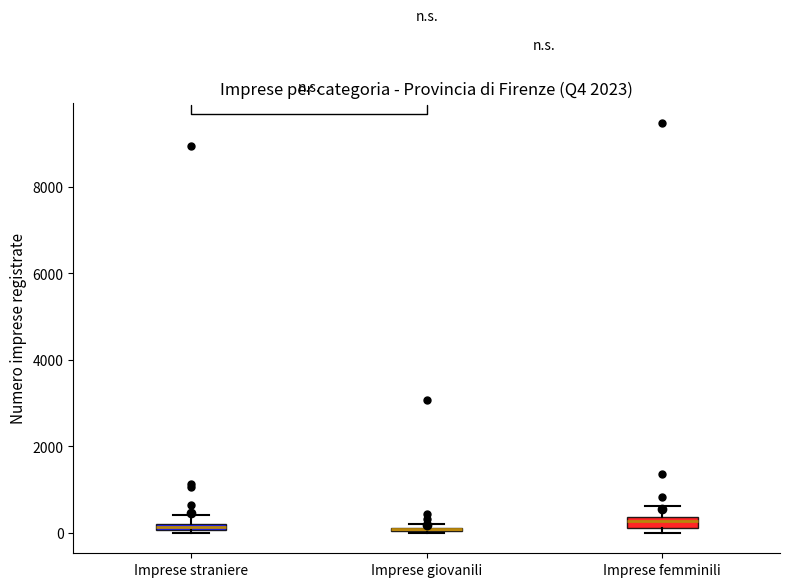

Where is the upper edge of the box for Imprese giovanili on the y-axis? The values are not printed on the chart, so give them approximately, as read against the axis.

200